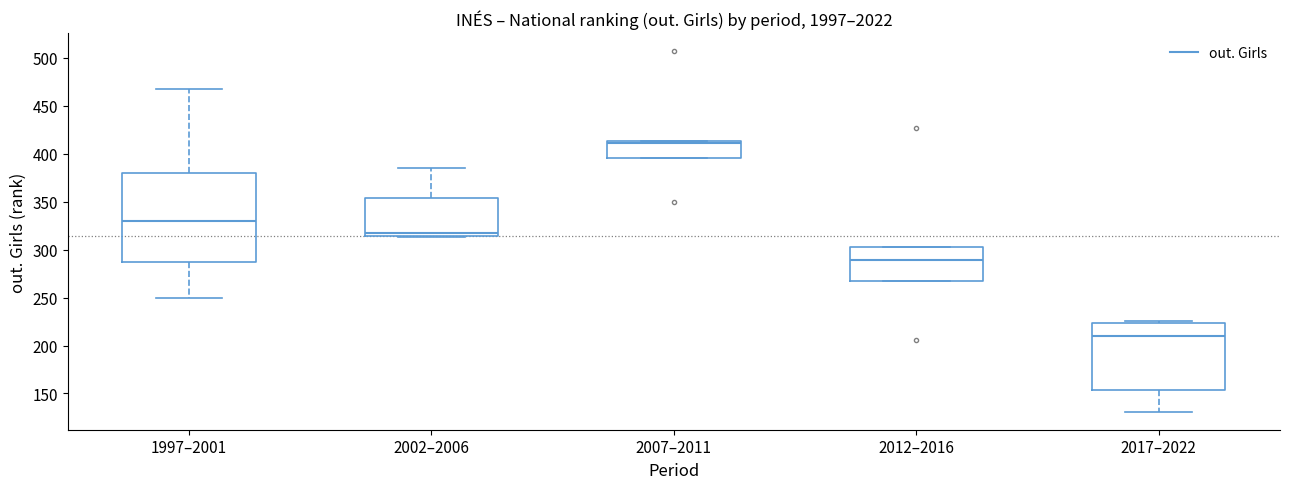

Reading left to right, read every box against the y-axis: the position of its median line, the range the box covers, and the ends of its whiskers. The values are not printed on the chart, so give them approximately, as read against the axis.

1997–2001: median 330, box 285 to 380, whiskers 250 to 470
2002–2006: median 315 (just above the box's lower edge), box 315 to 355, whiskers 315 to 385
2007–2011: median 410, box 395 to 415, whiskers 395 to 415
2012–2016: median 290, box 265 to 305, whiskers 265 to 305
2017–2022: median 210, box 155 to 225, whiskers 130 to 225 (just above the box's upper edge)